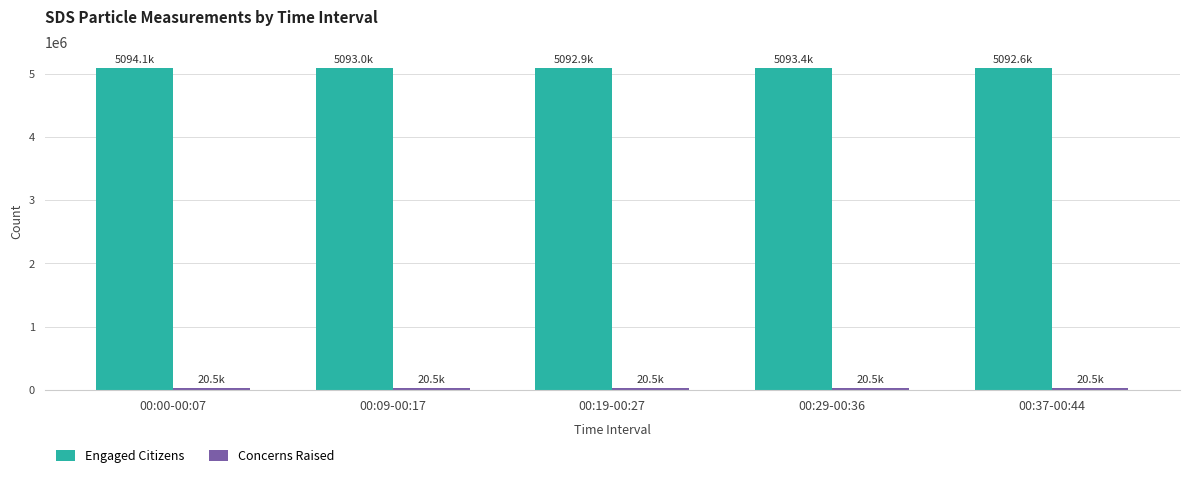

Which series has the largest total across all categories?

Engaged Citizens